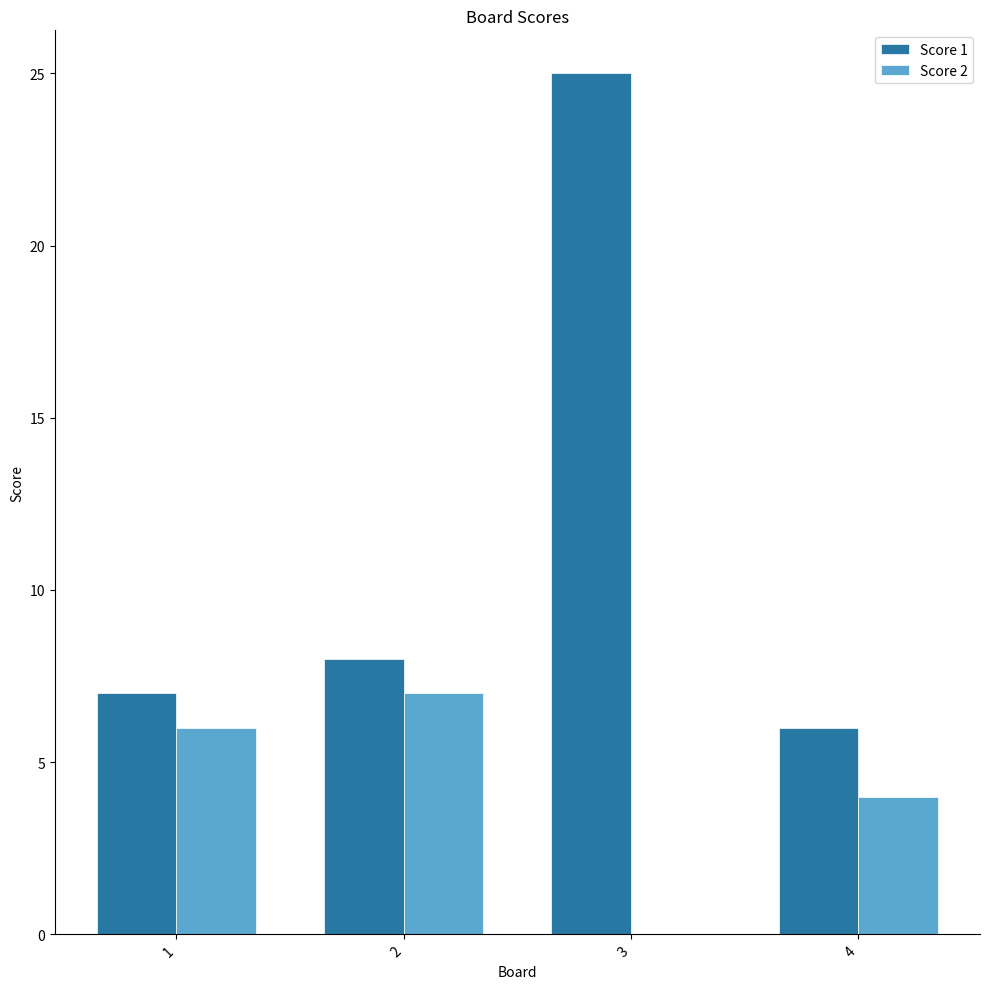

What are all the series names shown in the legend?

Score 1, Score 2